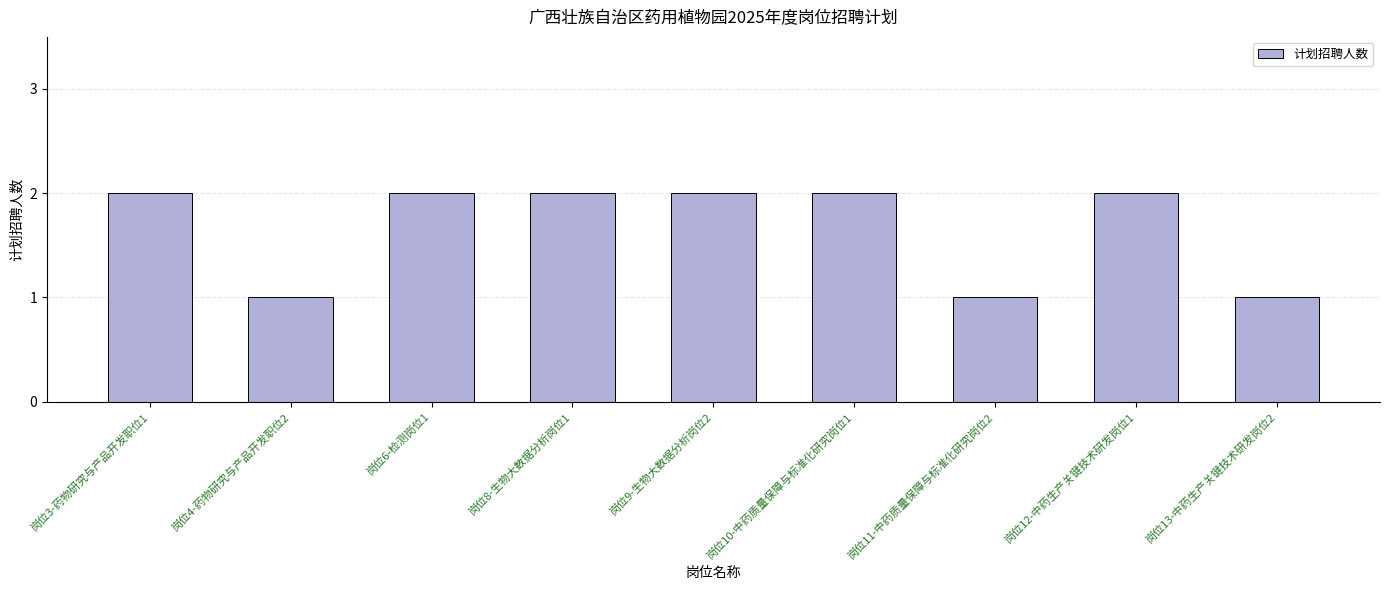

What is the difference between the maximum and minimum values?

1